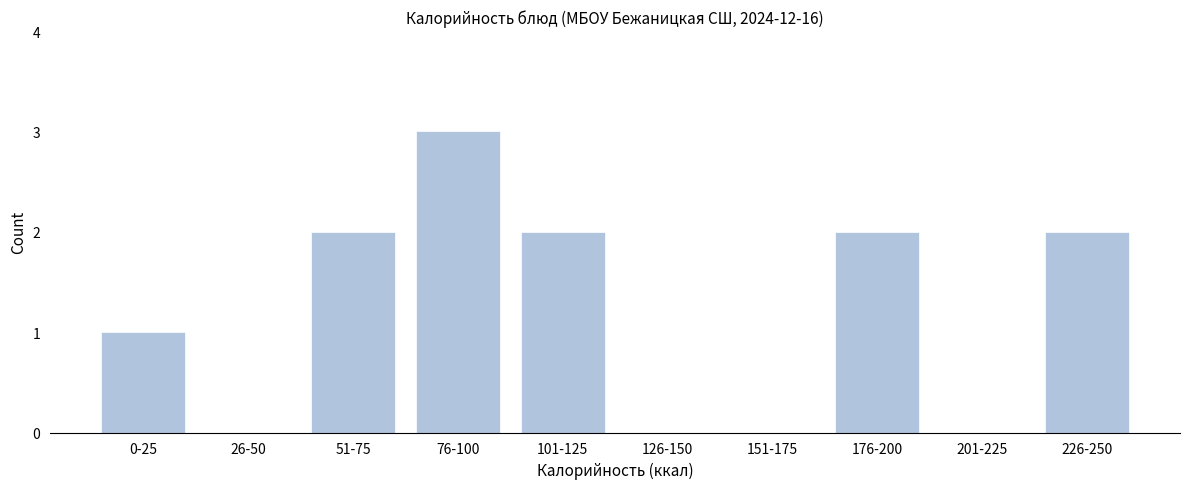

Reading left to right, transcribe all the data shown in this chart.

0-25=1	26-50=0	51-75=2	76-100=3	101-125=2	126-150=0	151-175=0	176-200=2	201-225=0	226-250=2